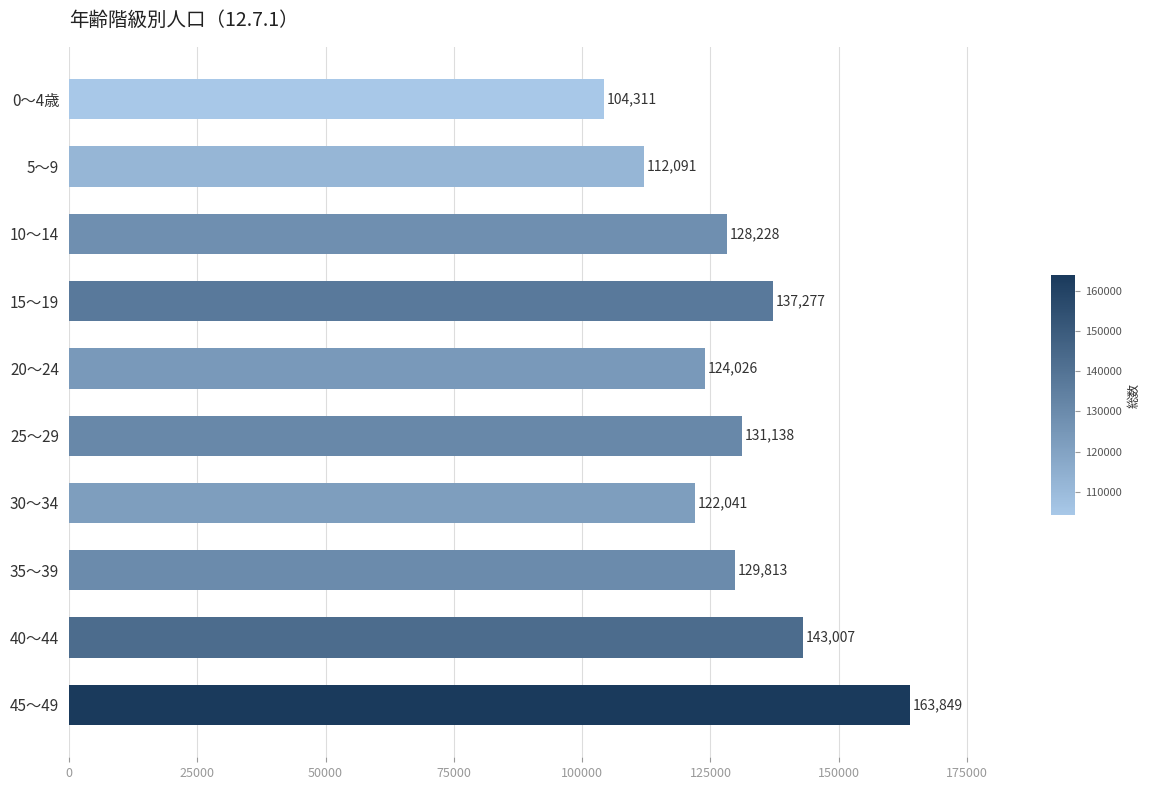

Are the bars grouped side by side (vs. stacked)?

No